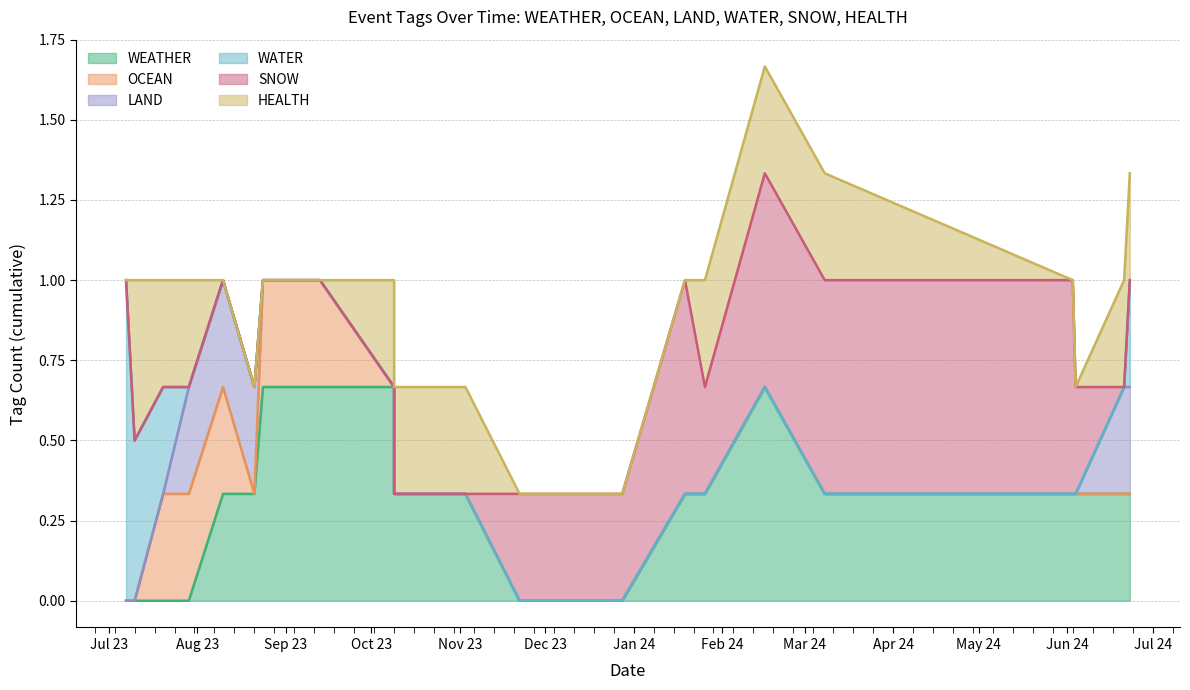

Which series has the largest total across all categories?

WEATHER